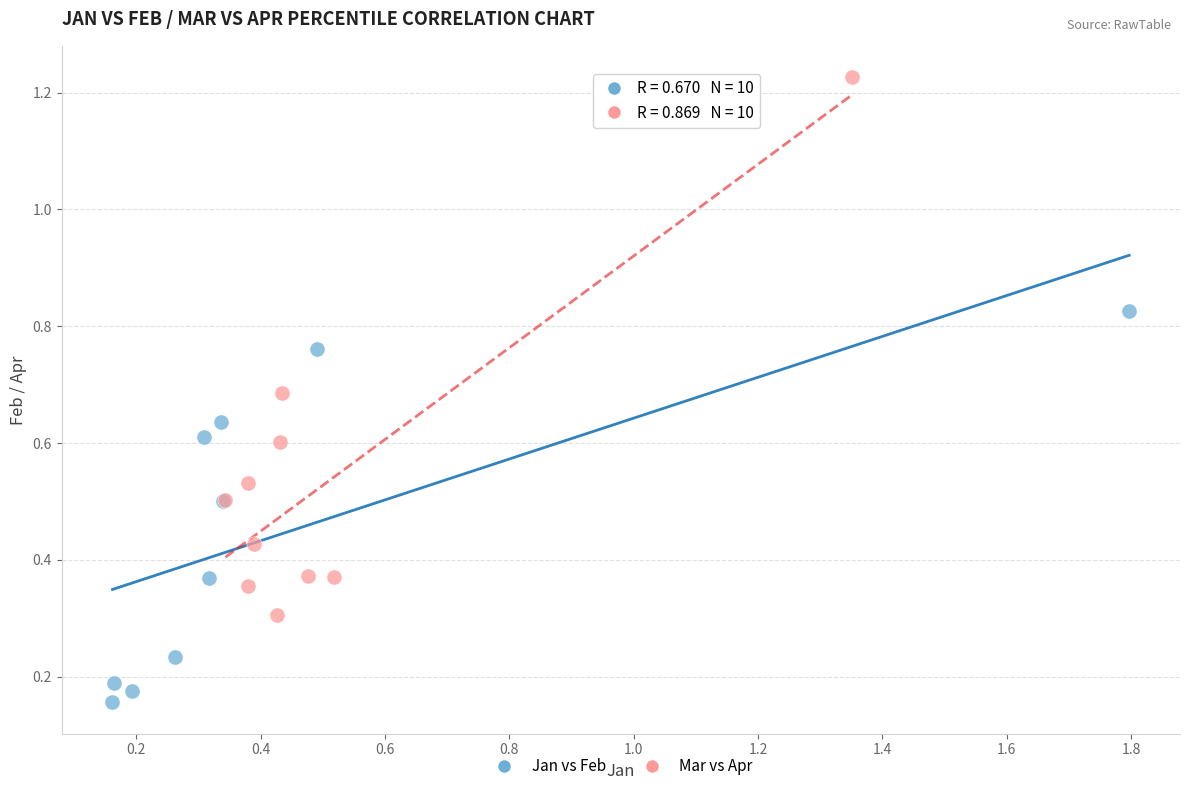

What are all the series names shown in the legend?

Jan vs Feb, Mar vs Apr